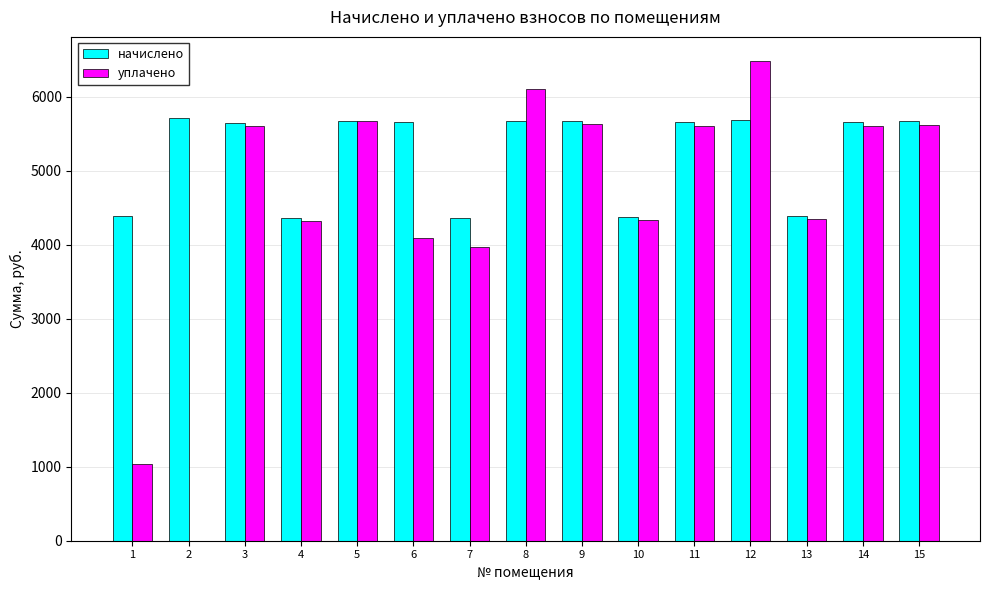

What is the maximum value for уплачено?

6487.1